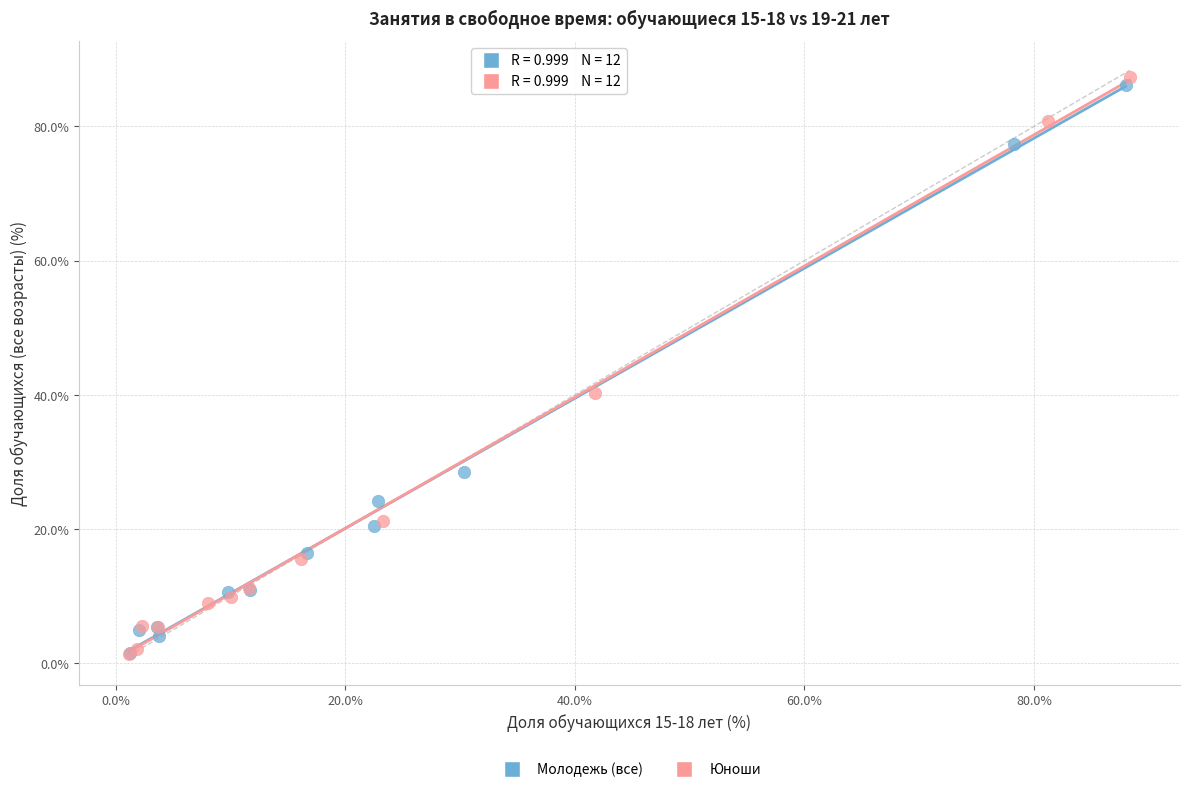

Which series reaches the maximum Y coordinate?

Юноши